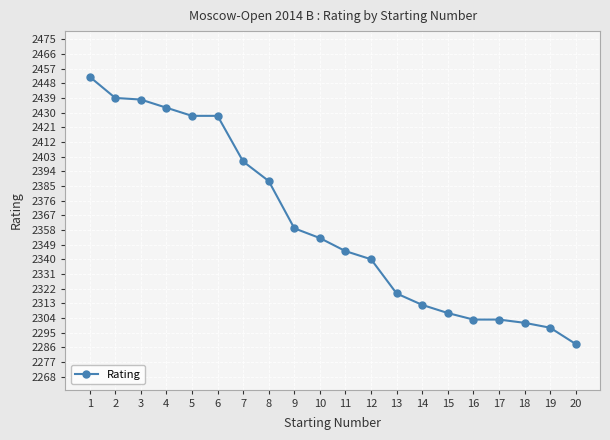

Between 12 and 11, which is larger?

11